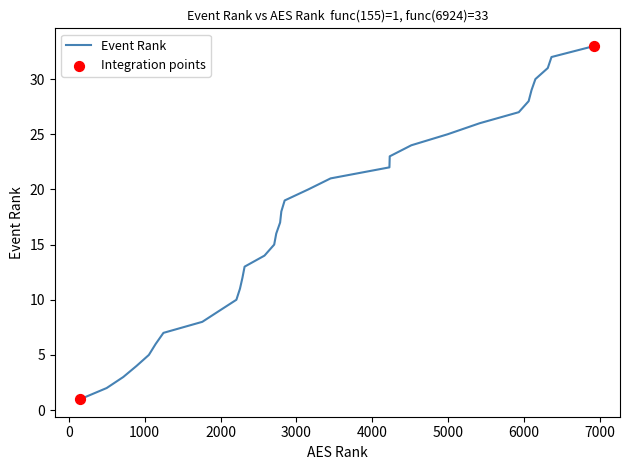

What is the maximum value shown in the chart?

33